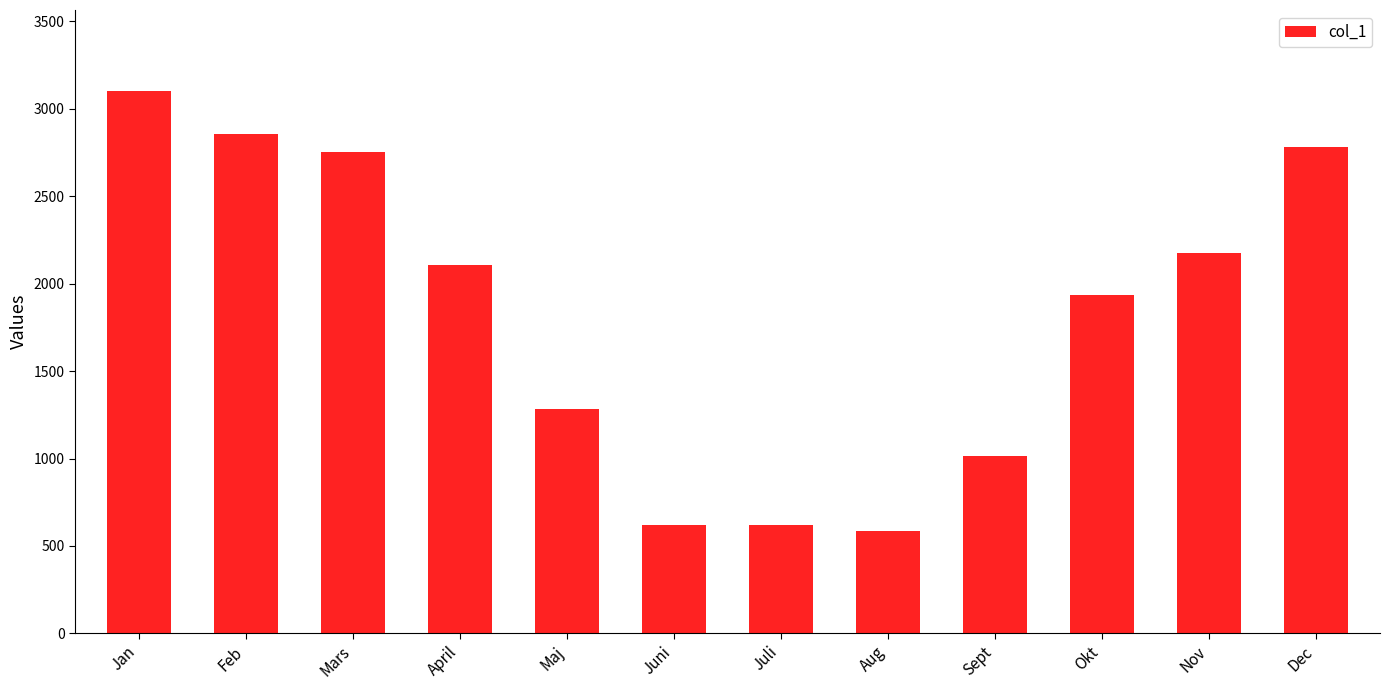

What is the value of the 10th bar from the left?

1935